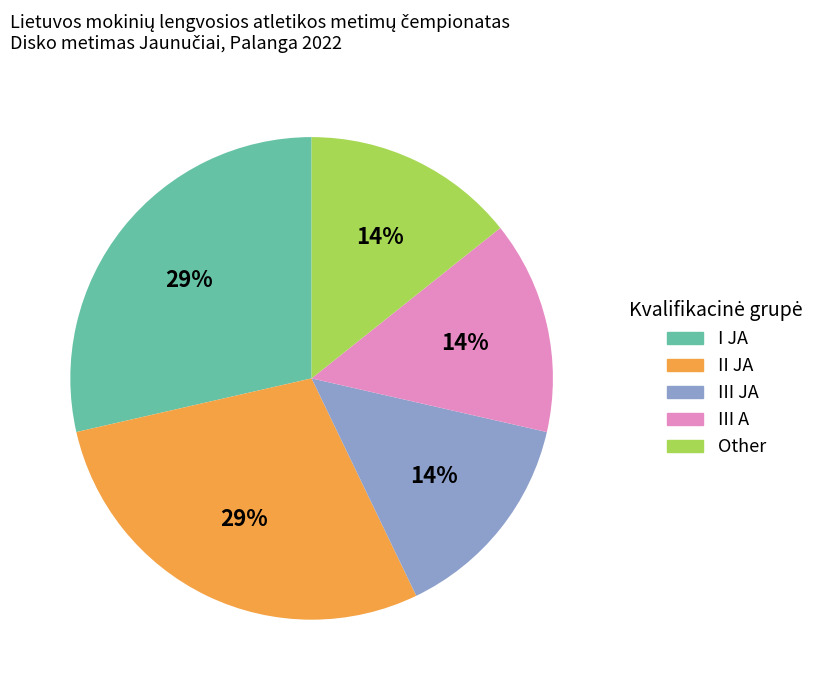

Combined, do III JA and I JA account for over 50%?

No